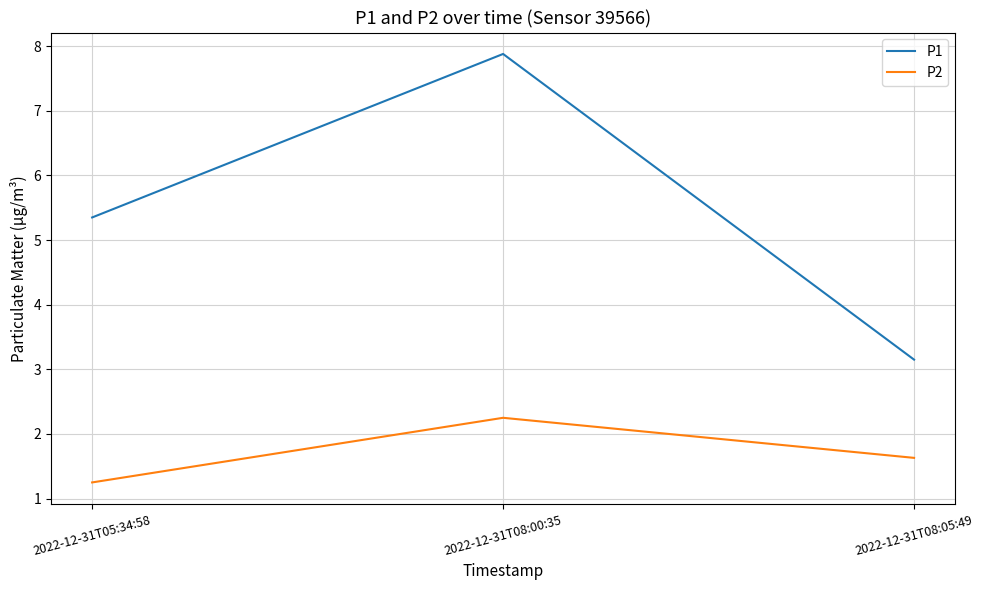

What position from the right is 2022-12-31T08:05:49?

1